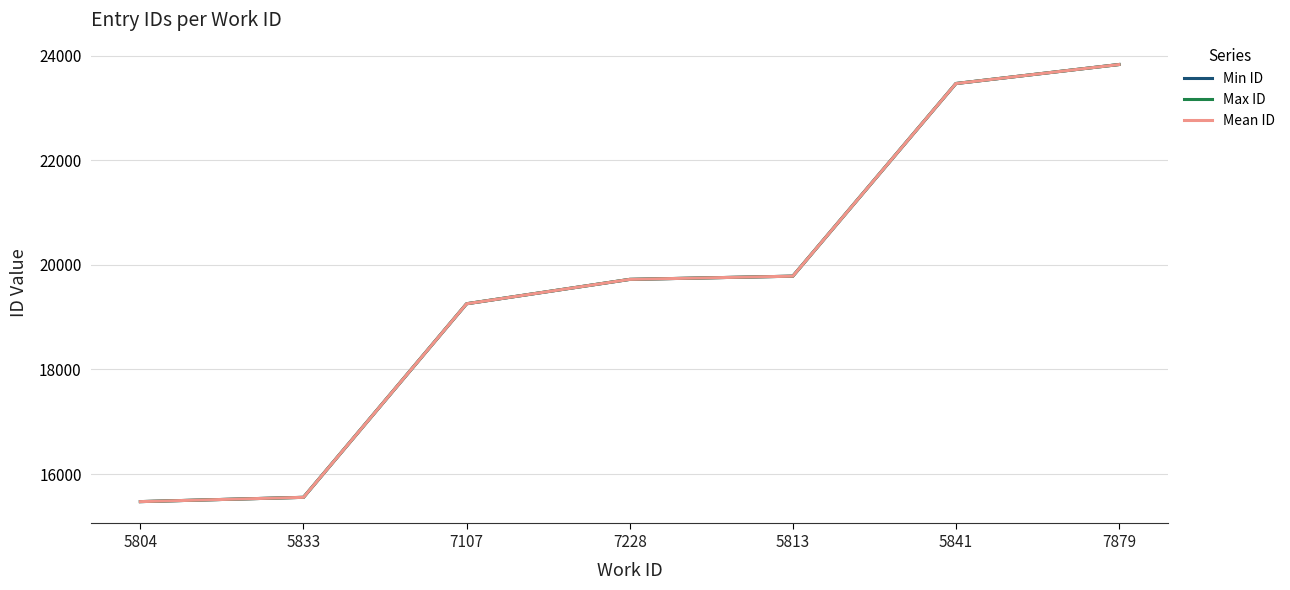

Is the value of Max ID at 7879 greater than the value of Min ID at 5841?

Yes